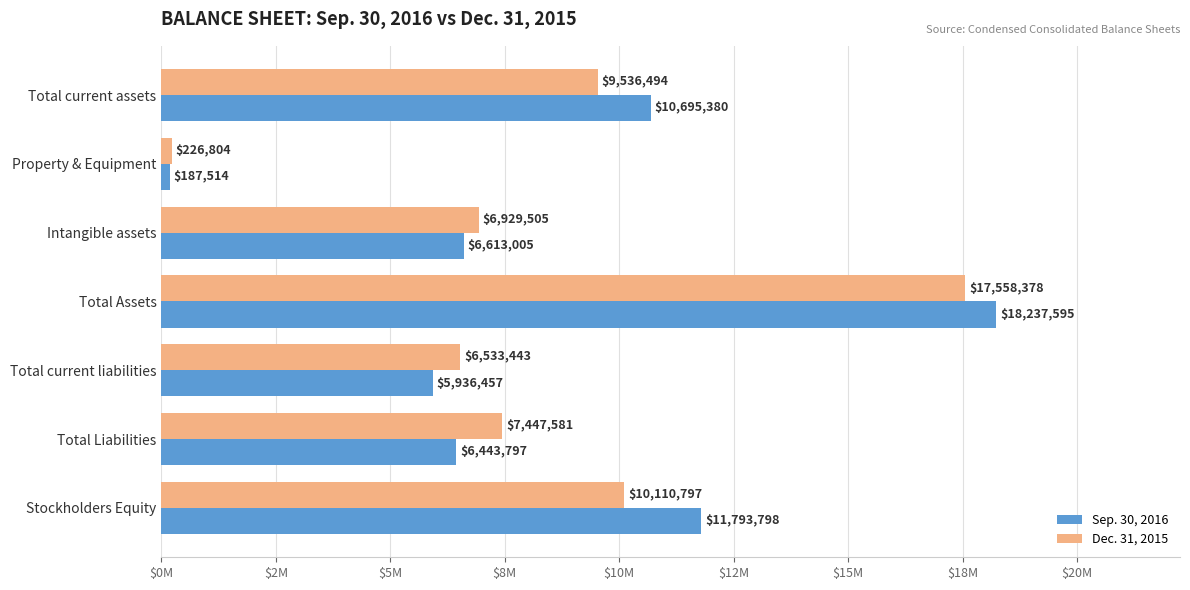

What is the greatest value displayed?

18237595